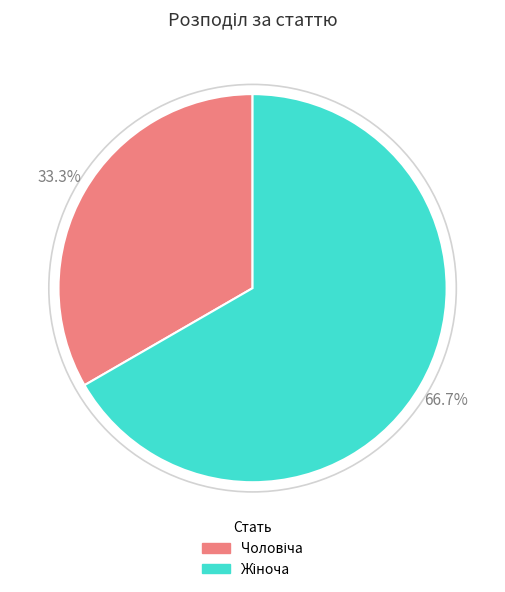

Does any single category account for the majority?

Yes